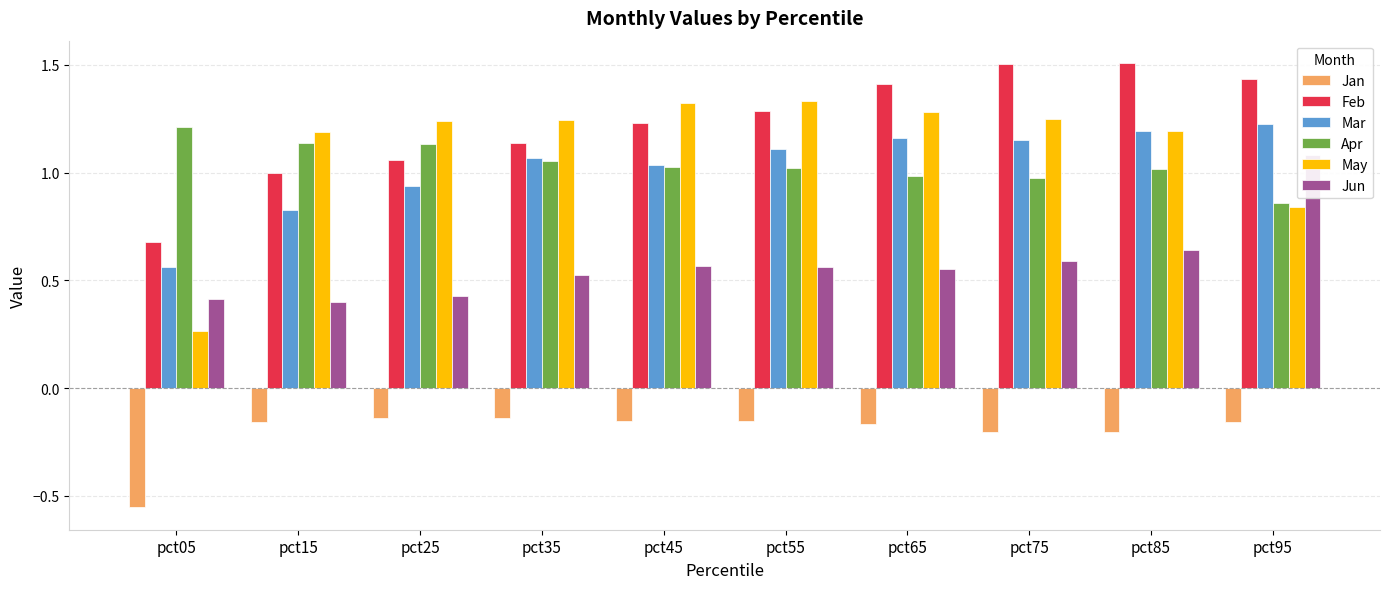

Reading left to right, list all the values displayed in this chart.

Jan: pct05=-0.6	pct15=-0.2	pct25=-0.1	pct35=-0.1	pct45=-0.2	pct55=-0.2	pct65=-0.2	pct75=-0.2	pct85=-0.2	pct95=-0.2
Feb: pct05=0.7	pct15=1.0	pct25=1.1	pct35=1.1	pct45=1.2	pct55=1.3	pct65=1.4	pct75=1.5	pct85=1.5	pct95=1.4
Mar: pct05=0.6	pct15=0.8	pct25=0.9	pct35=1.1	pct45=1.0	pct55=1.1	pct65=1.2	pct75=1.2	pct85=1.2	pct95=1.2
Apr: pct05=1.2	pct15=1.1	pct25=1.1	pct35=1.1	pct45=1.0	pct55=1.0	pct65=1.0	pct75=1.0	pct85=1.0	pct95=0.9
May: pct05=0.3	pct15=1.2	pct25=1.2	pct35=1.2	pct45=1.3	pct55=1.3	pct65=1.3	pct75=1.2	pct85=1.2	pct95=0.8
Jun: pct05=0.4	pct15=0.4	pct25=0.4	pct35=0.5	pct45=0.6	pct55=0.6	pct65=0.6	pct75=0.6	pct85=0.6	pct95=1.1